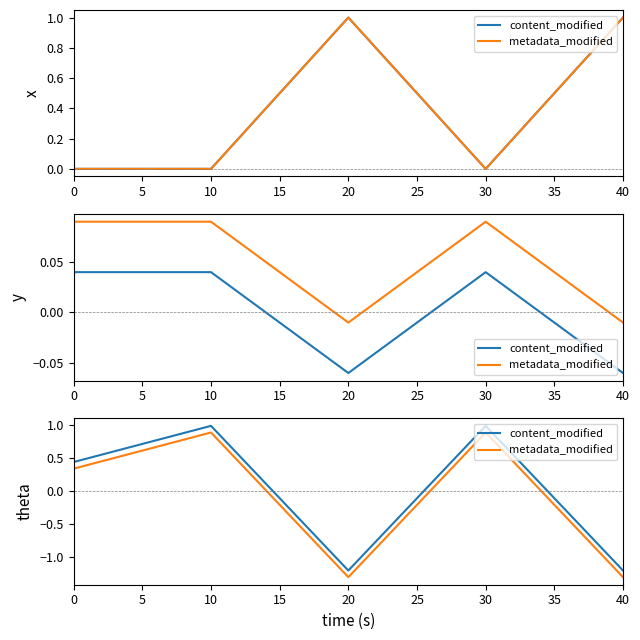

True or false: metadata_modified and content_modified cross at least once.

False